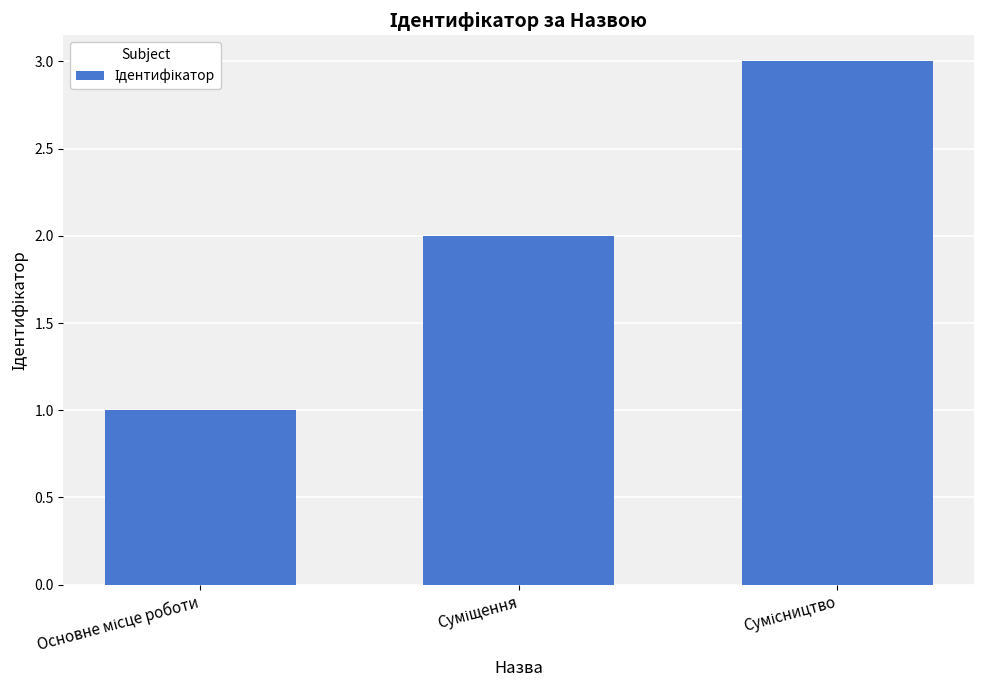

What is the maximum value shown in the chart?

3